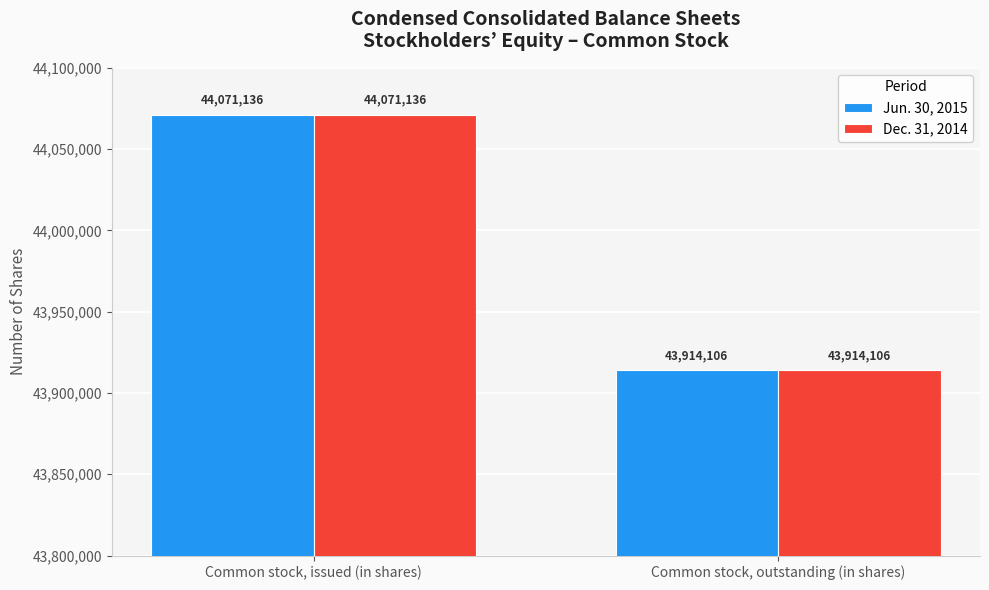

What is the average value of the Dec. 31, 2014 series?

43992621